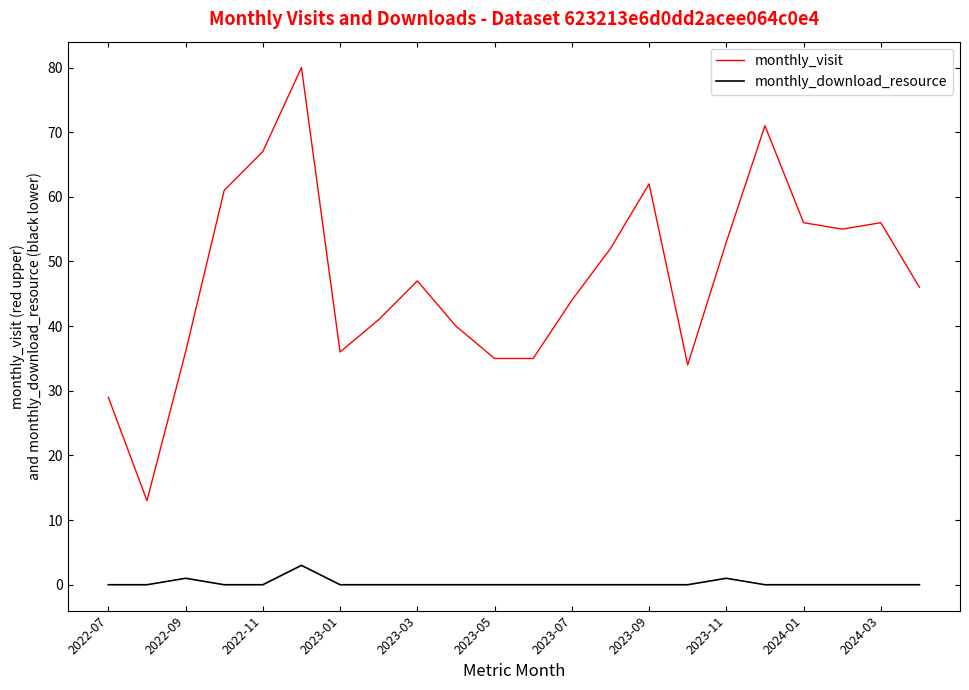

What is the maximum value shown in the chart?

80